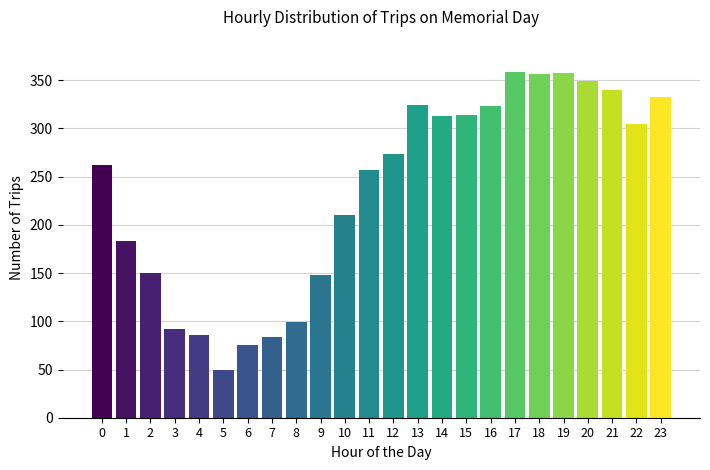

Where is the data nearest to the value 204?

10